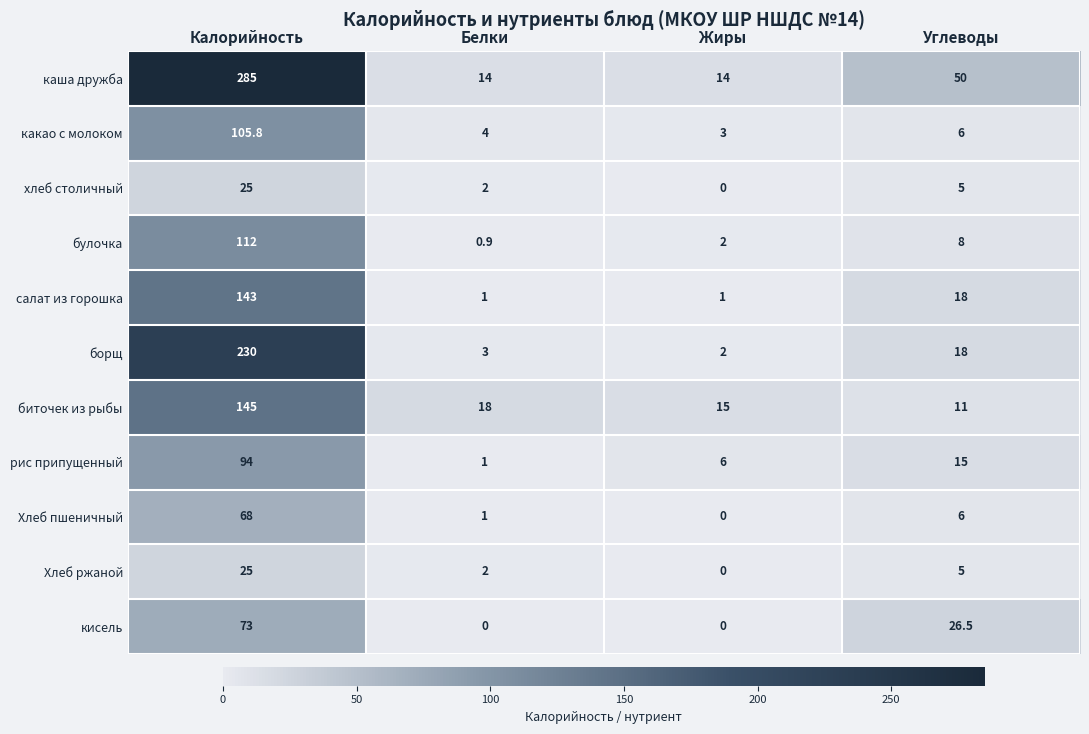

How many data points does each series have?

4